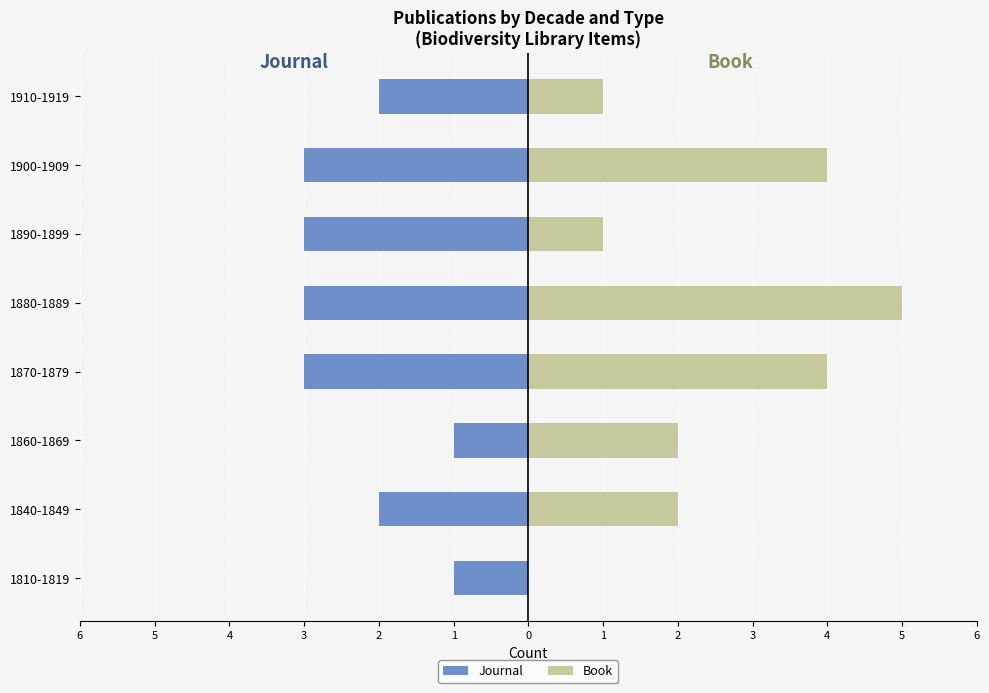

Which series has the largest total across all categories?

Book